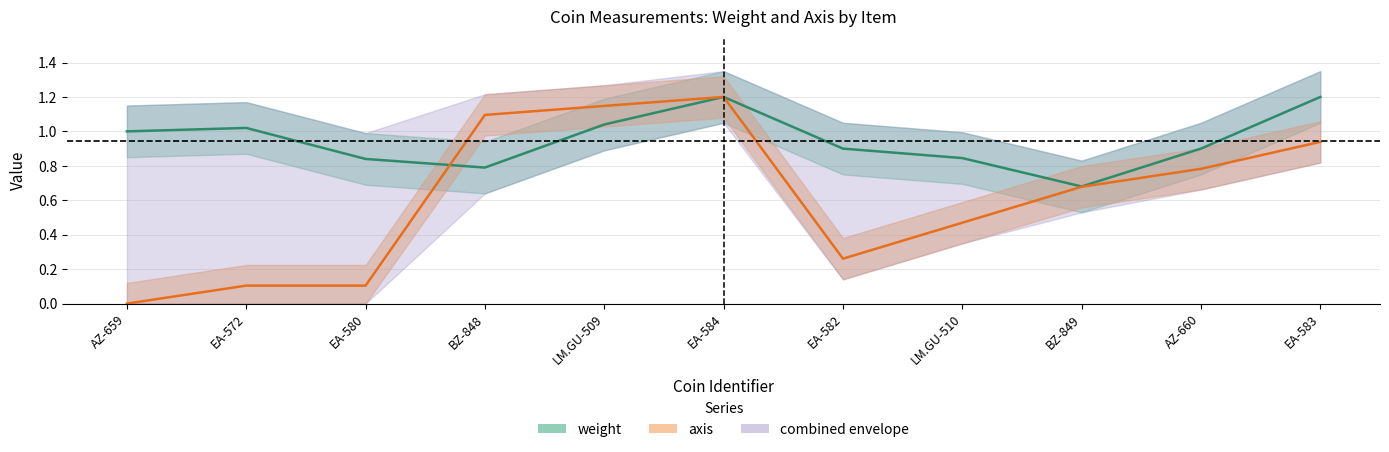

Which series has the widest spread of values?

axis